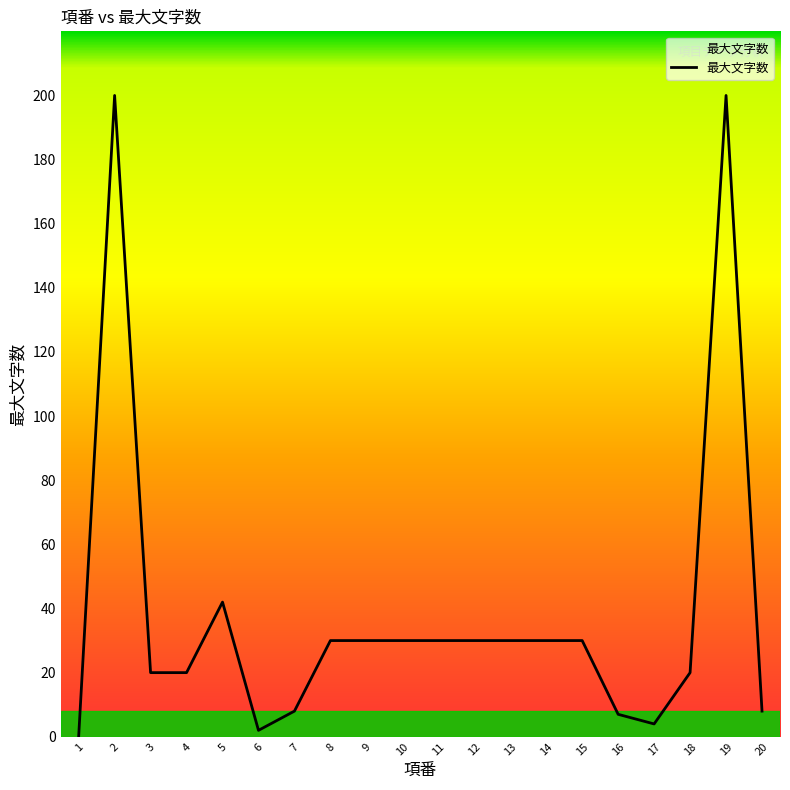

At which label does the data first exceed 30?

2